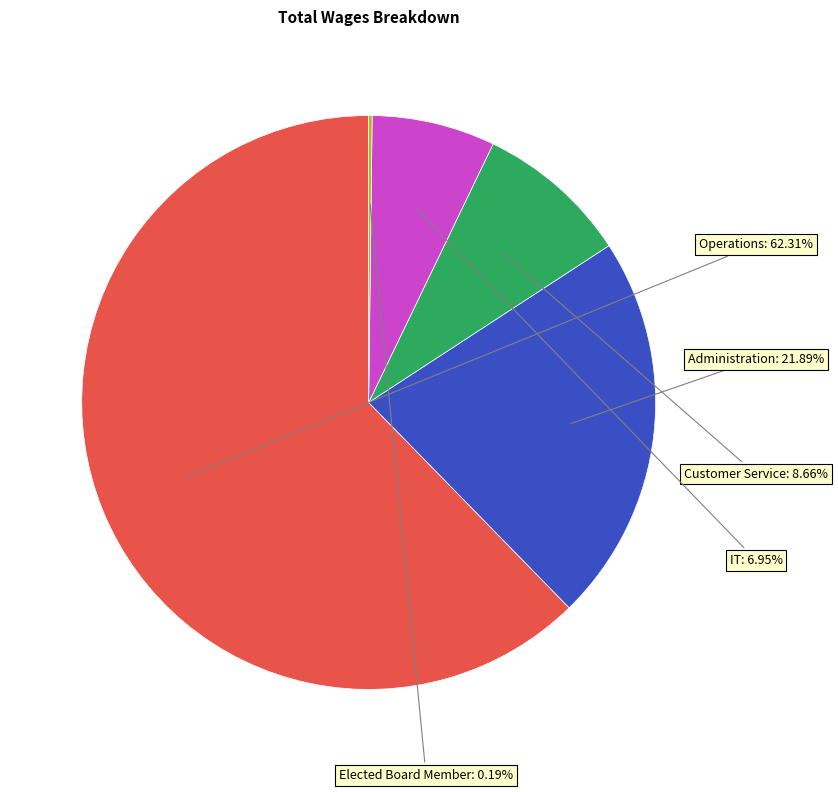

Is there a majority slice in this chart?

Yes